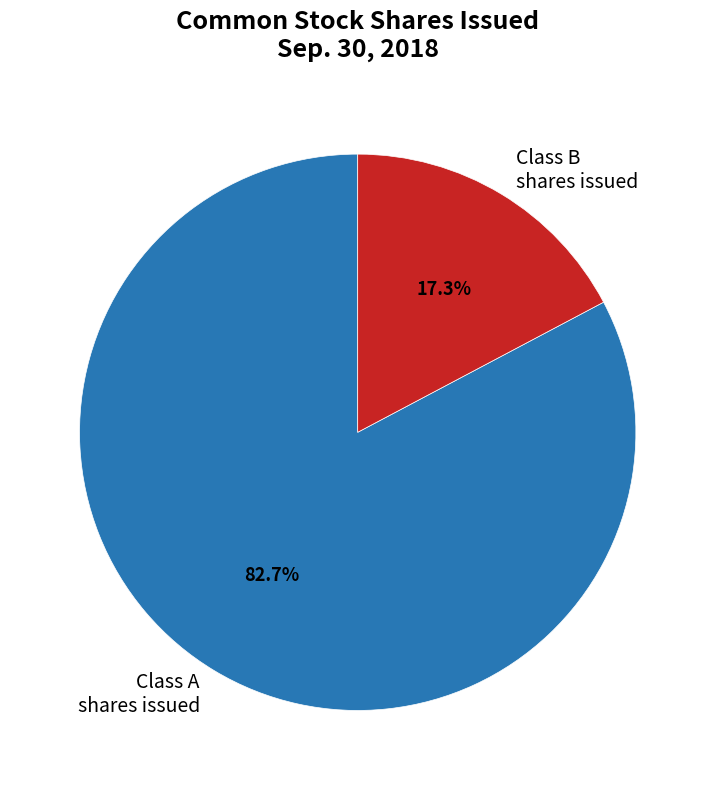

What is the smallest slice in the pie chart?

Class B shares issued